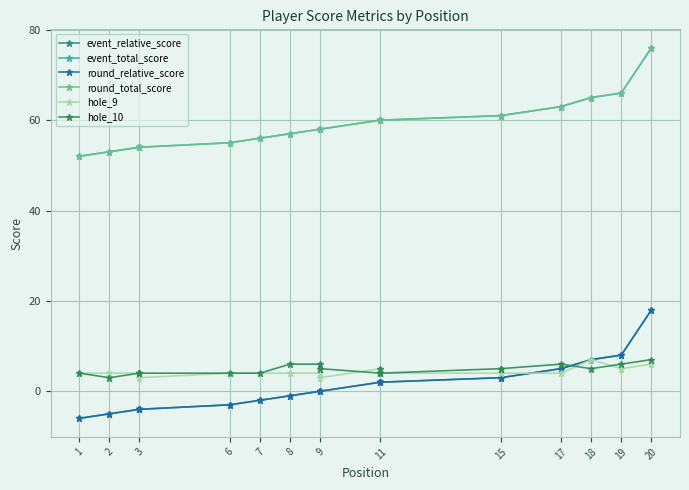

How many interior local peaks does the hole_9 series have?

3